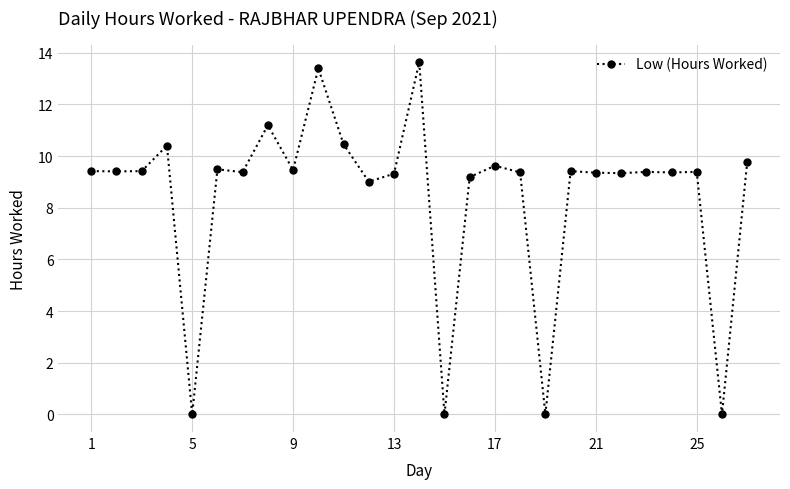

What is the difference between the second highest and minimum values?

13.4